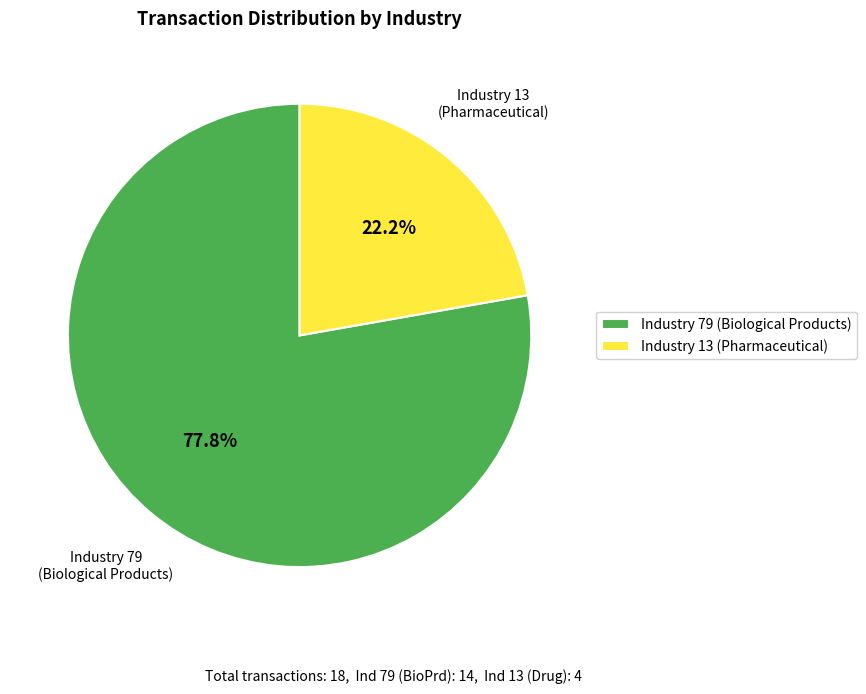

Rank the categories by value from lowest to highest.

Industry 13 (Pharmaceutical), Industry 79 (Biological Products)